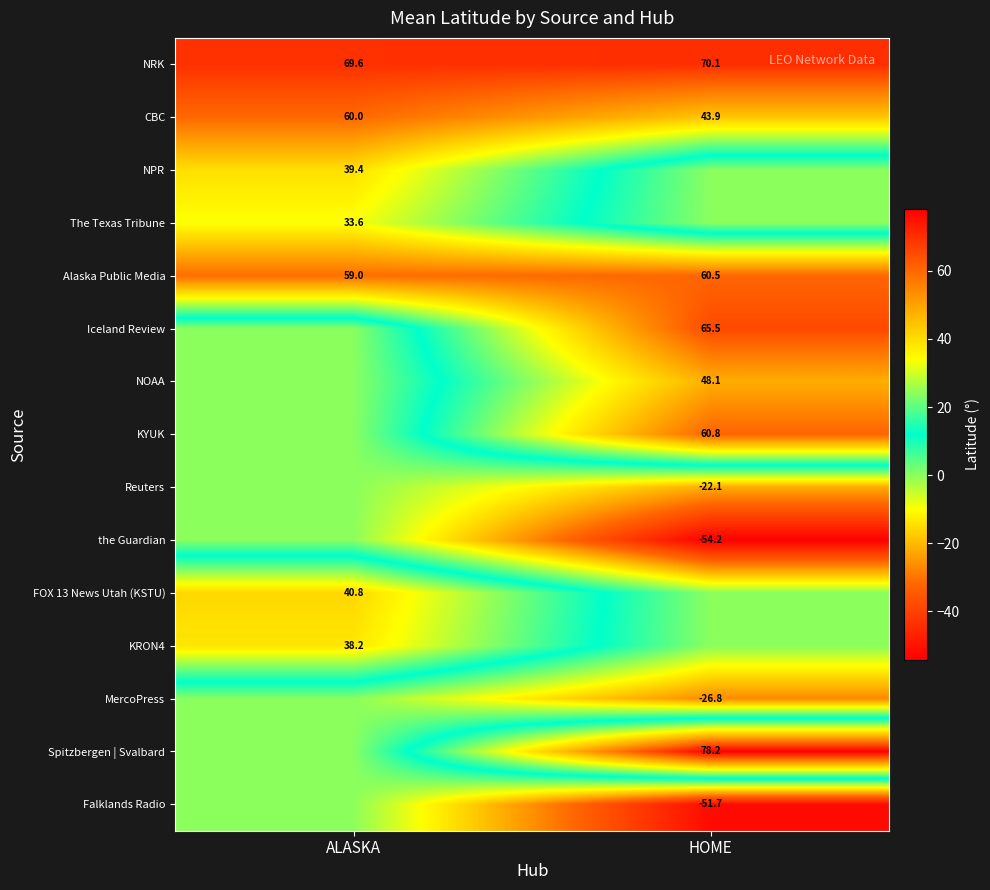

Is the value of KRON4 at ALASKA greater than the value of NOAA at HOME?

No